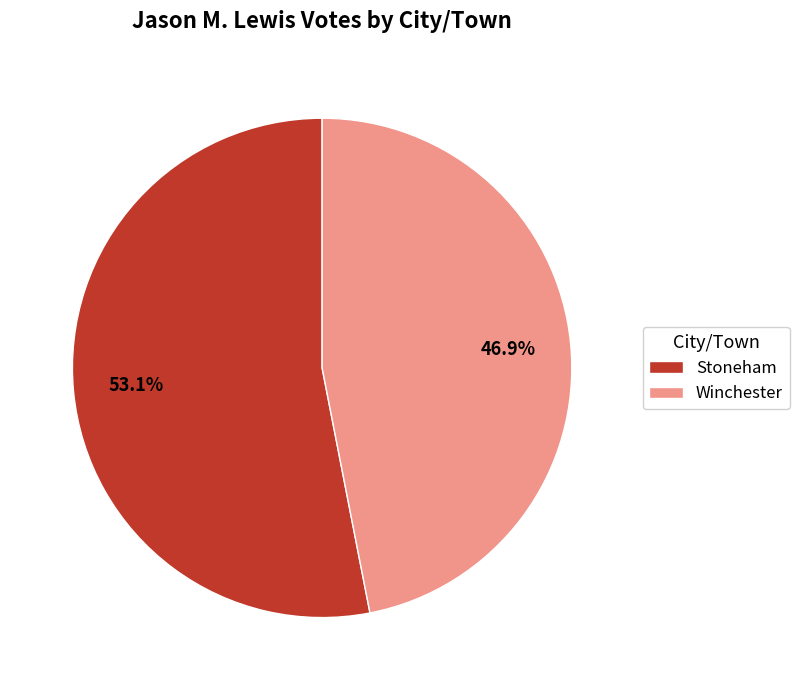

To the nearest percent, what is the difference between the Stoneham and Winchester slice percentages?

6%